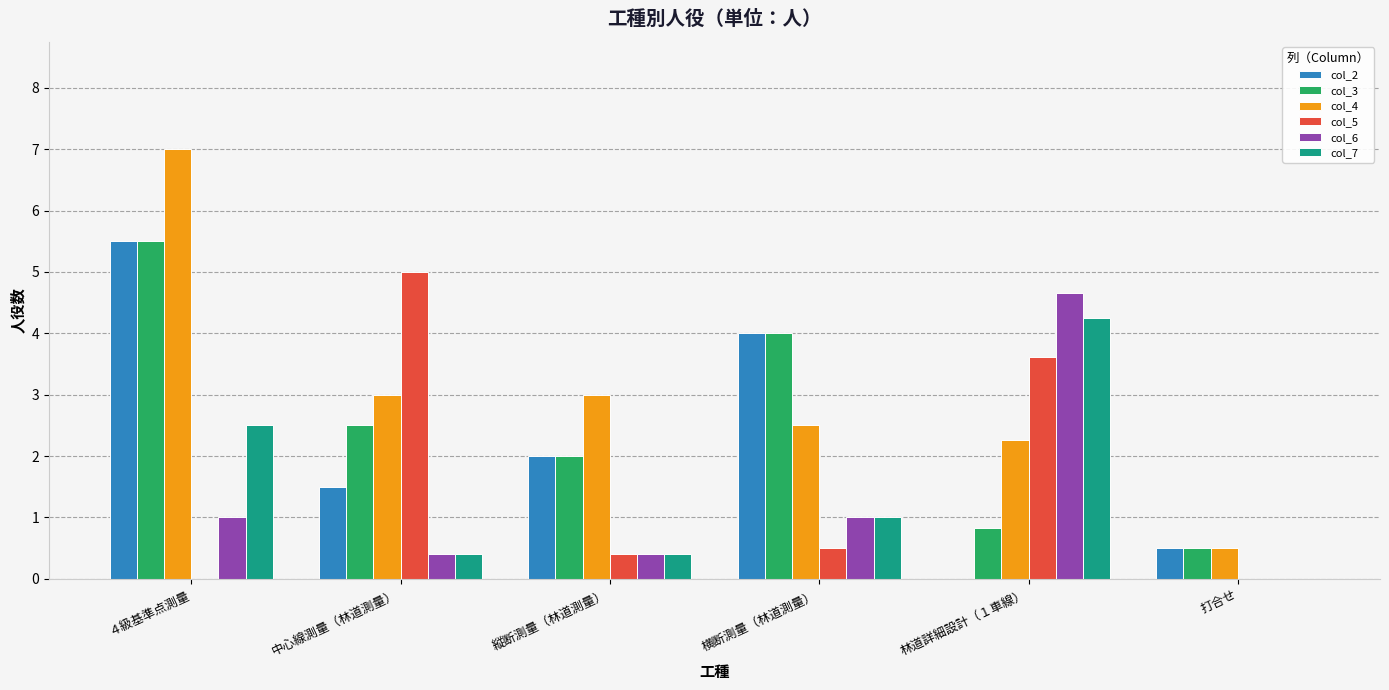

Count the number of data series in this chart.

6